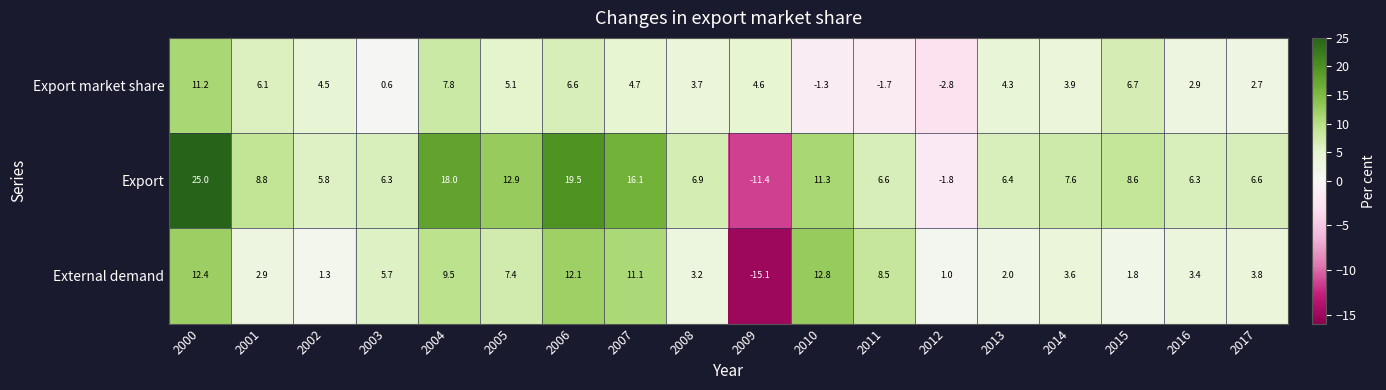

Where is External demand nearest to the value -1?

2012